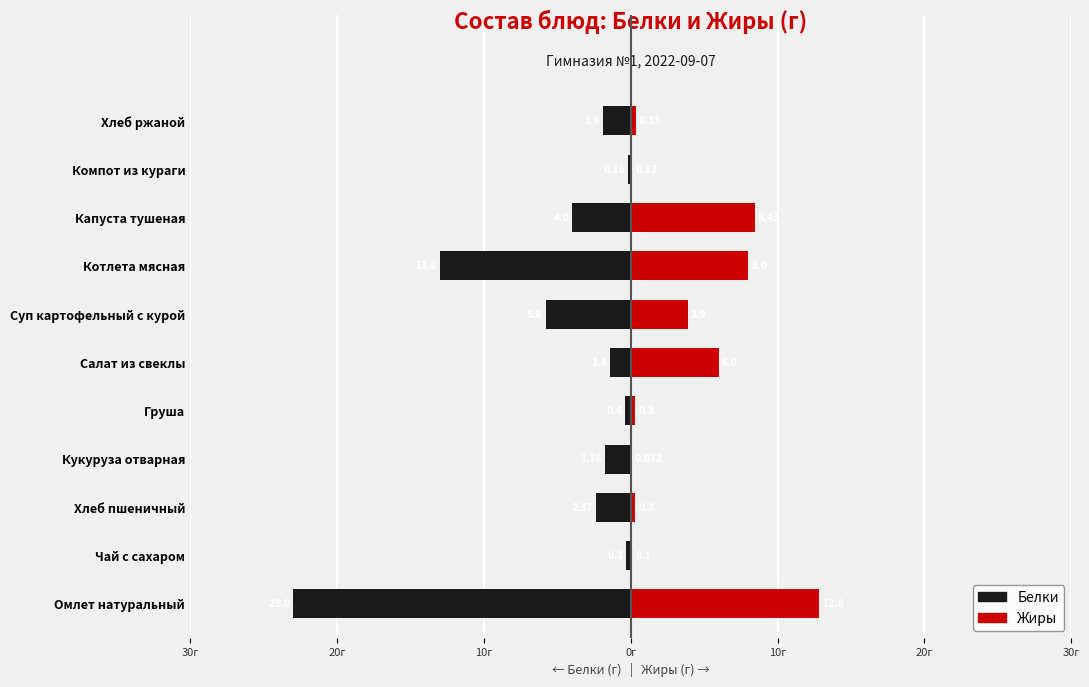

What is the sum of all Жиры values?

40.4